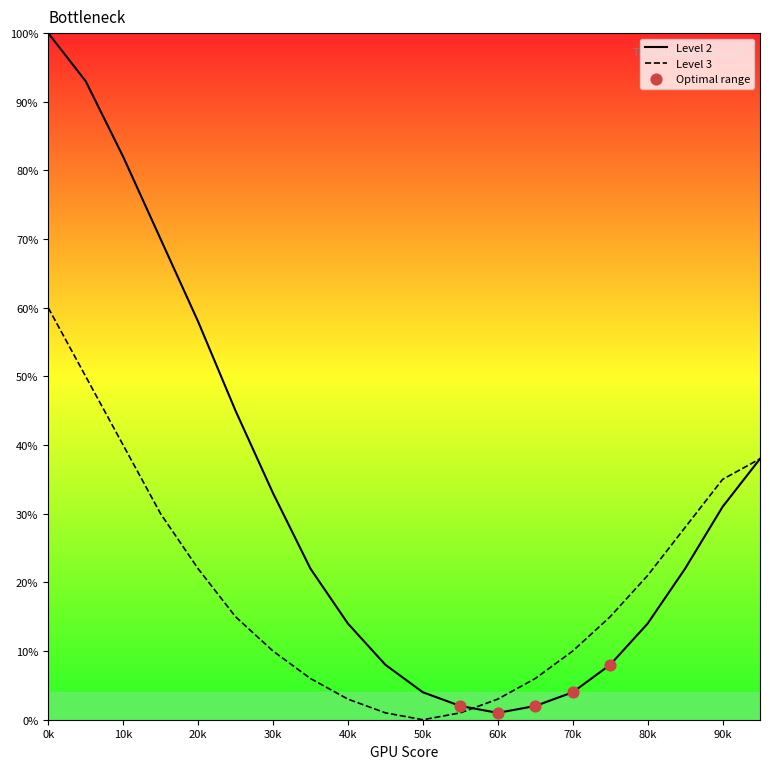

Which series has the largest range (max minus min)?

Level 2